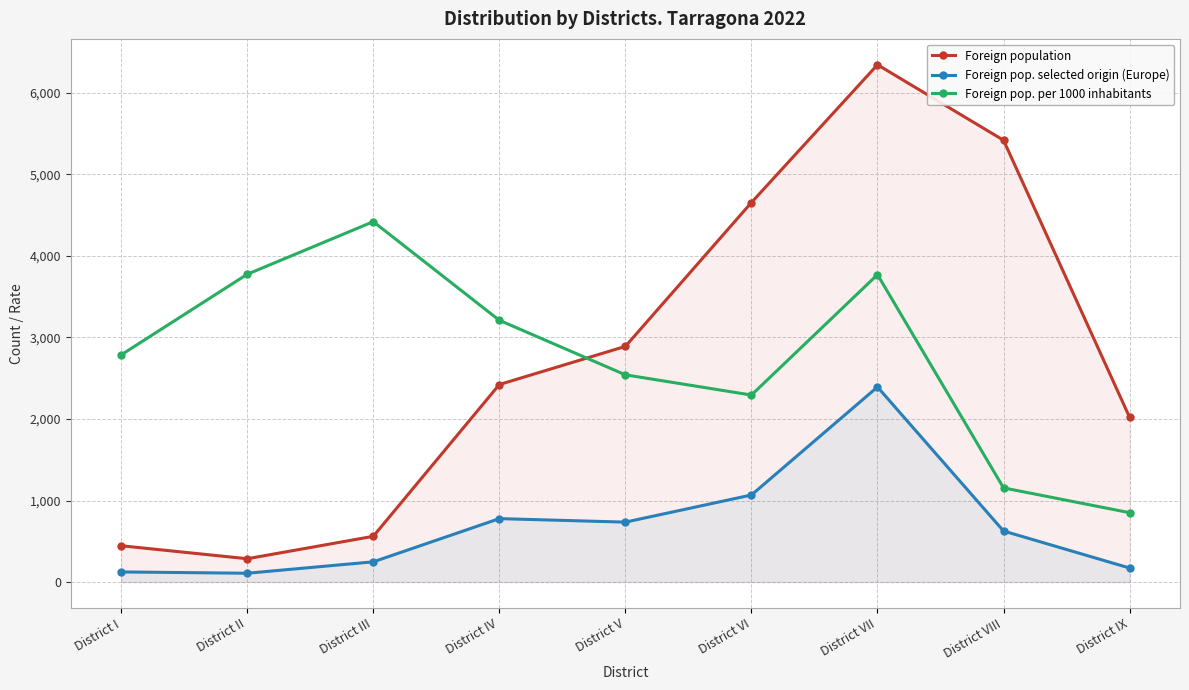

What is the value of the Foreign pop. selected origin (Europe) point at the 3rd from the left?

248